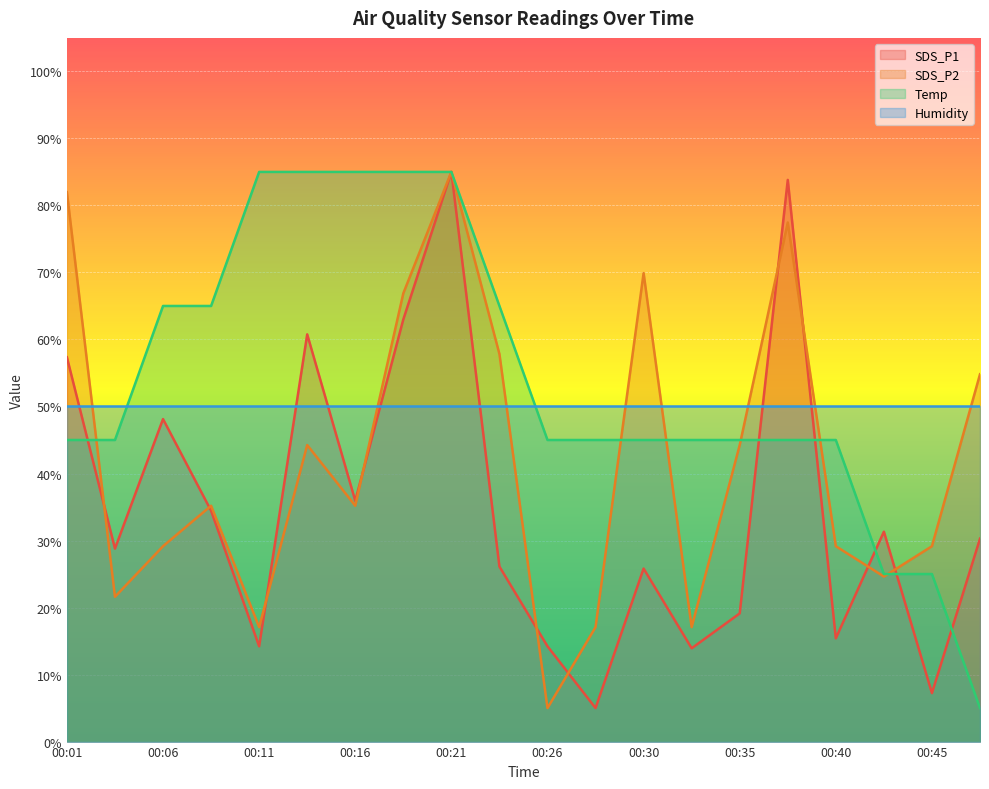

Which label corresponds to the smallest value in the chart?

00:28